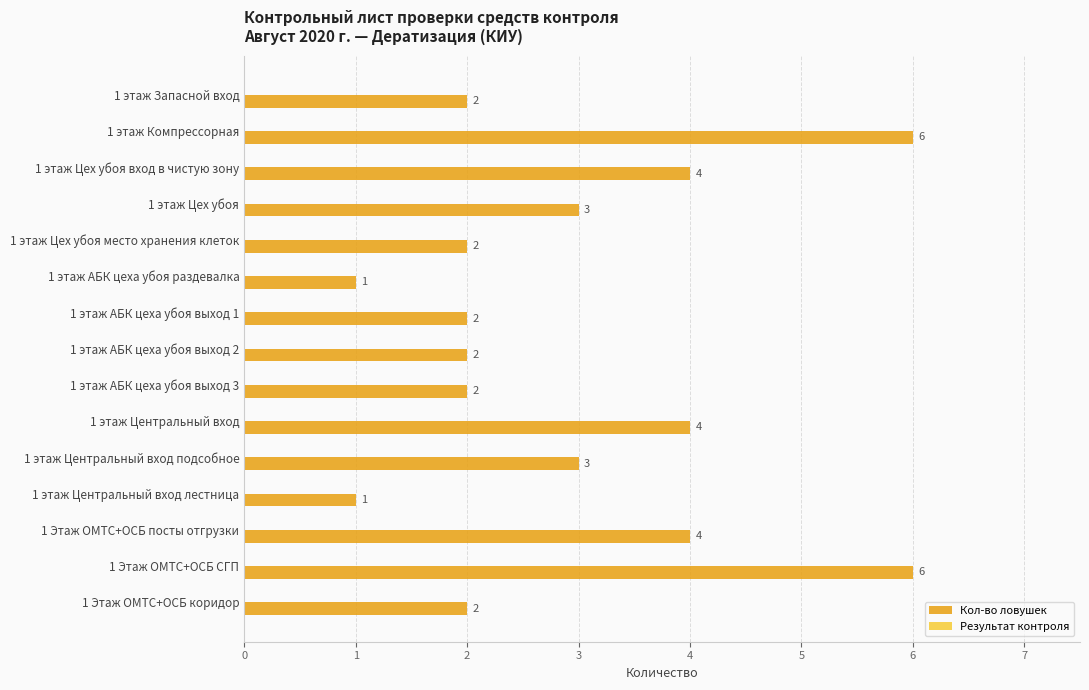

What is the difference between the second highest and second lowest values?

5